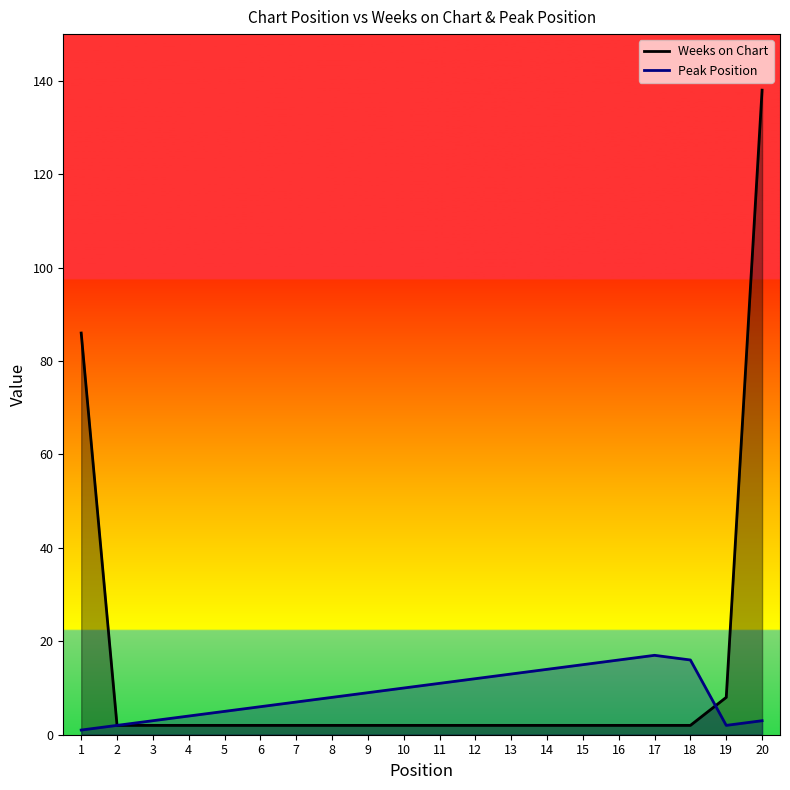

How many data points in Peak Position are less than 9?

10